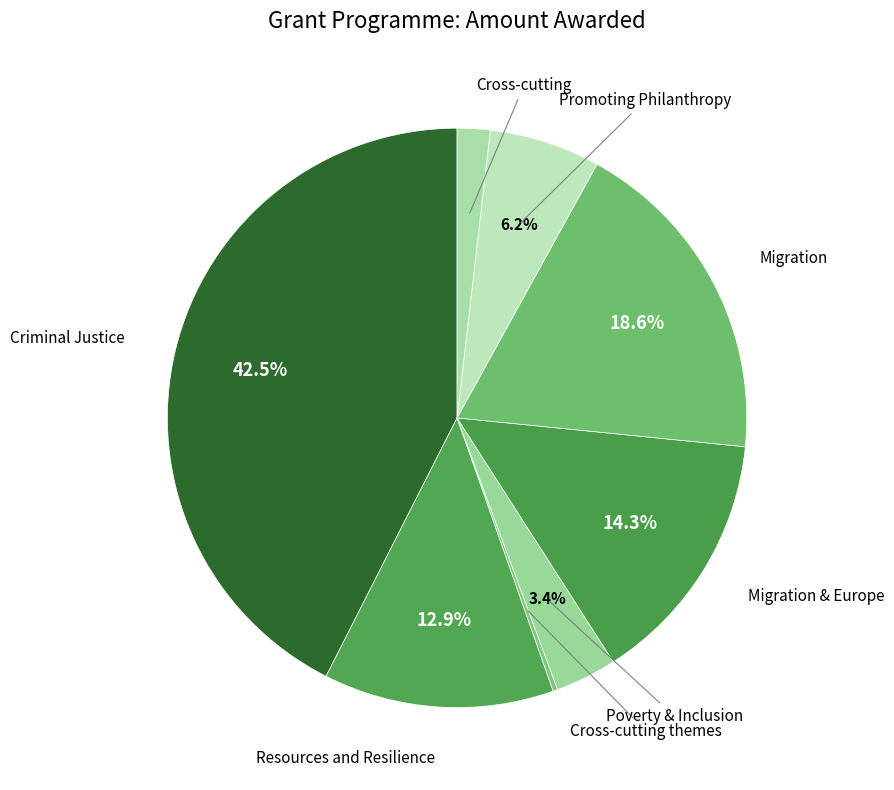

What is the largest slice in the pie chart?

Criminal Justice